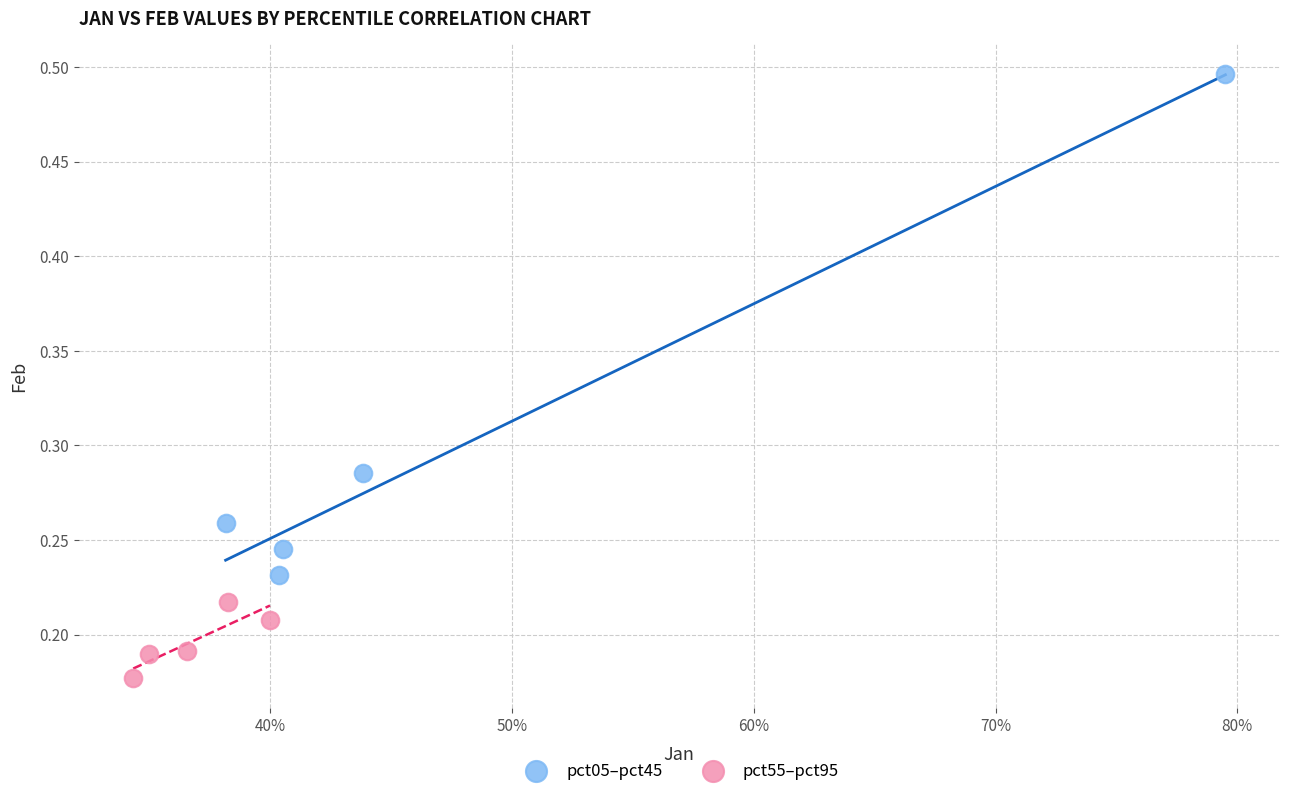

Which series contains the lowest Y value?

pct55–pct95